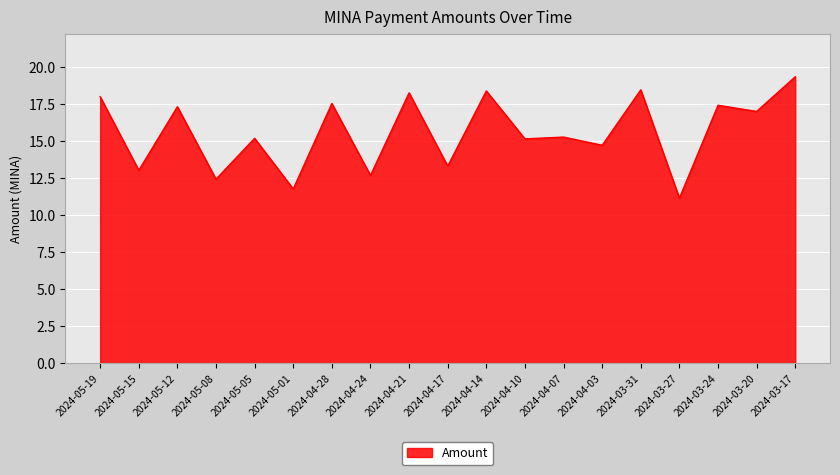

What is the difference between the values at 2024-04-07 and 2024-04-28?

2.3